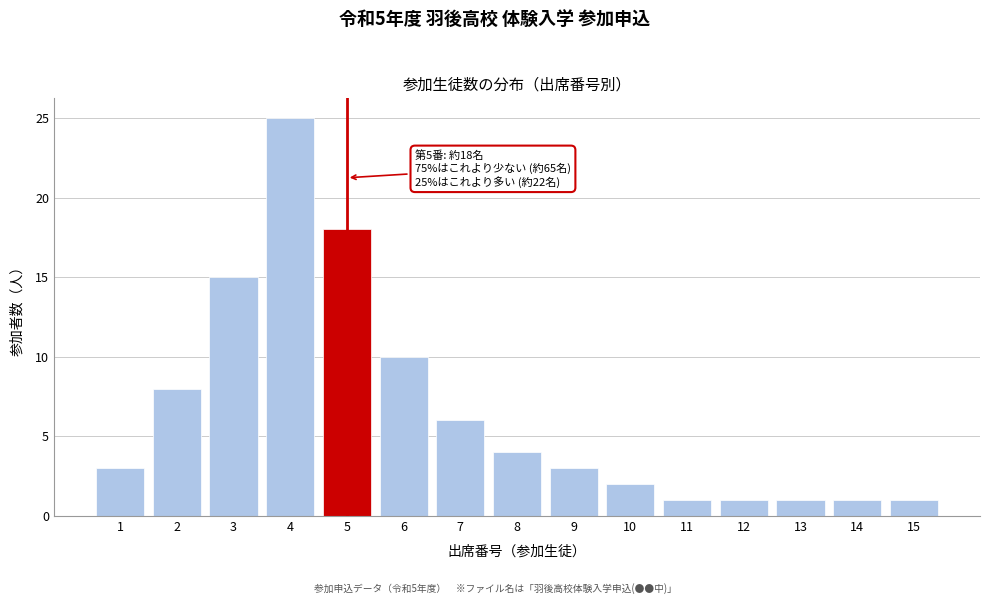

Reading right to left, extract all data points from this chart.

15=1	14=1	13=1	12=1	11=1	10=2	9=3	8=4	7=6	6=10	5=18	4=25	3=15	2=8	1=3